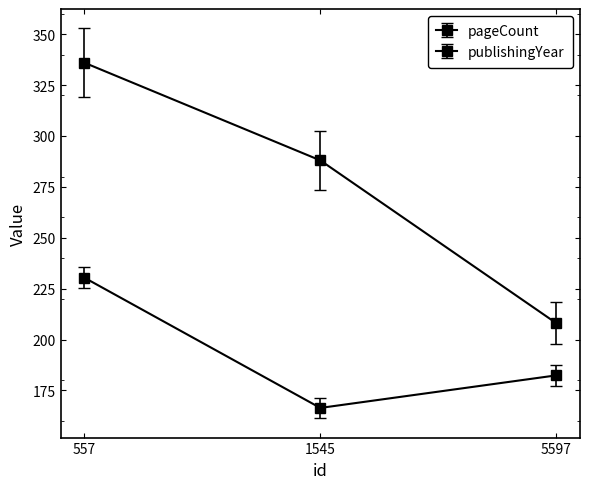

How many lines are shown in the chart?

2